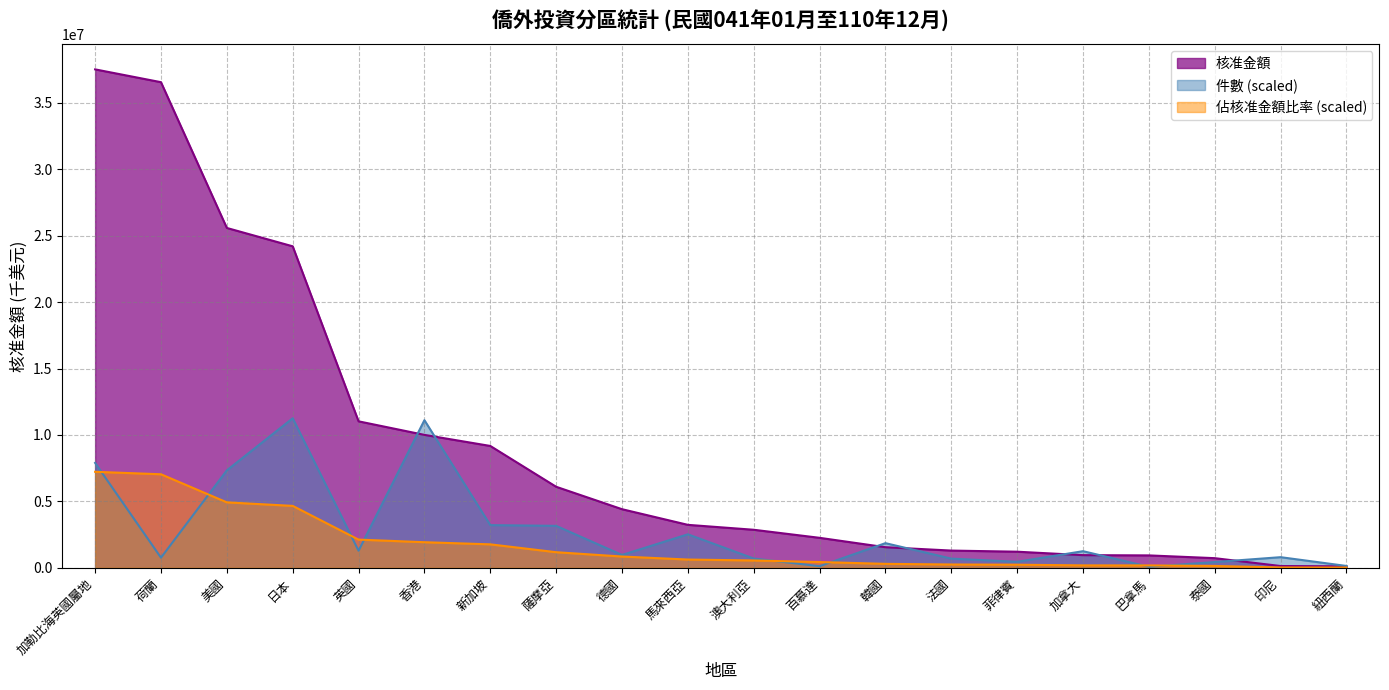

What is the difference between the highest and lowest values at 巴拿馬?

857298.7